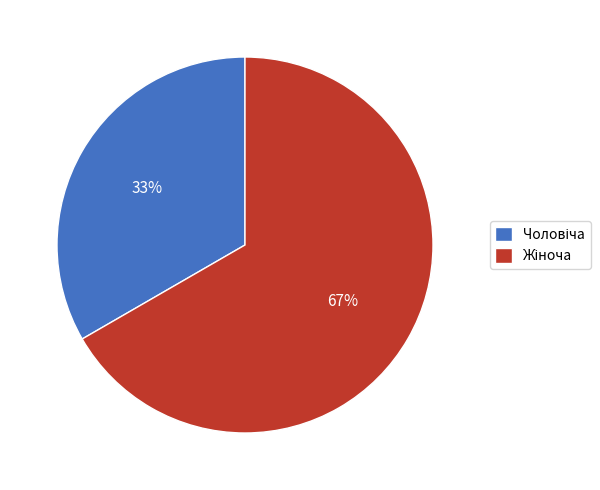

Count the number of slices in the pie.

2